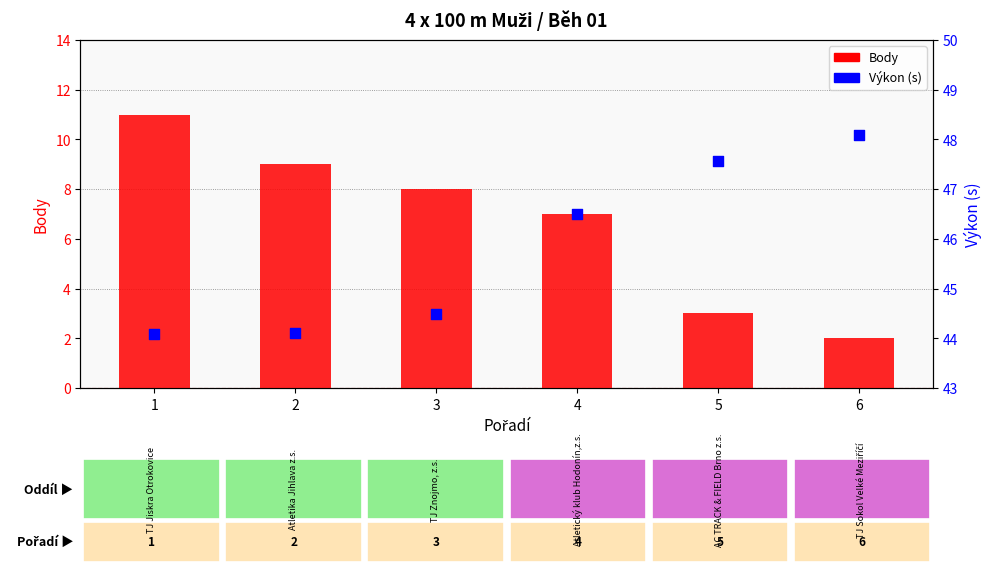

Which series reaches the minimum Y coordinate?

Body